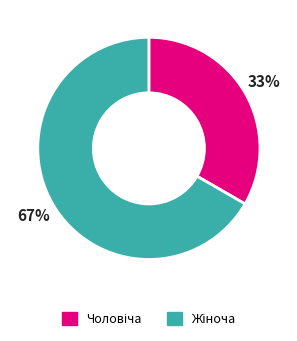

To the nearest percent, what is the average slice percentage?

50%